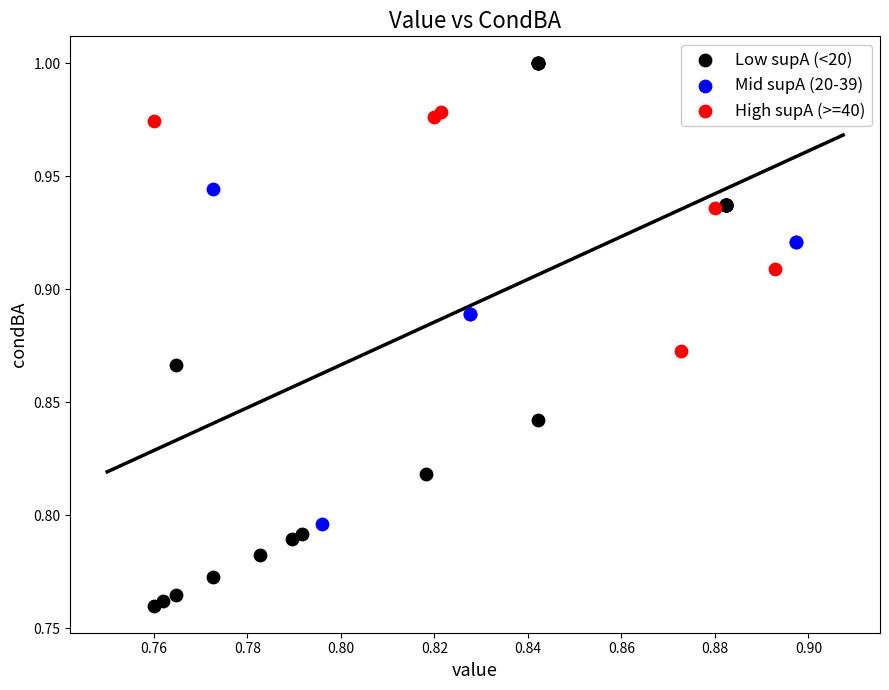

Which series has the widest spread of Y values?

Low supA (<20)